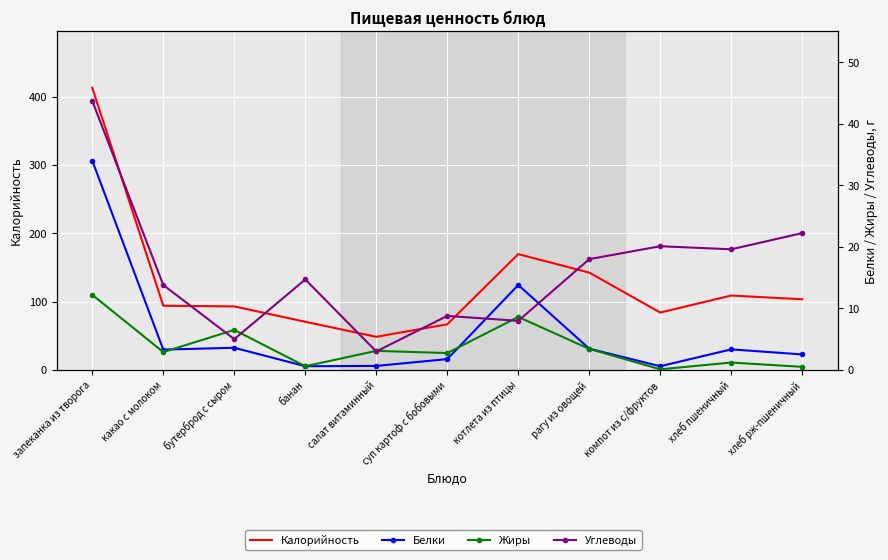

Is this an area chart (filled region under the line)?

No